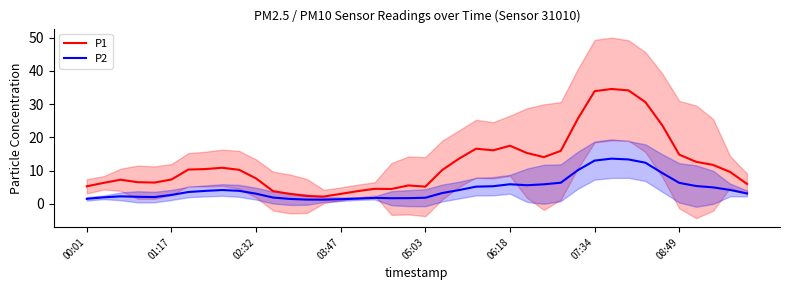

At 11, list the series in order from smallest to largest.

P2, P1